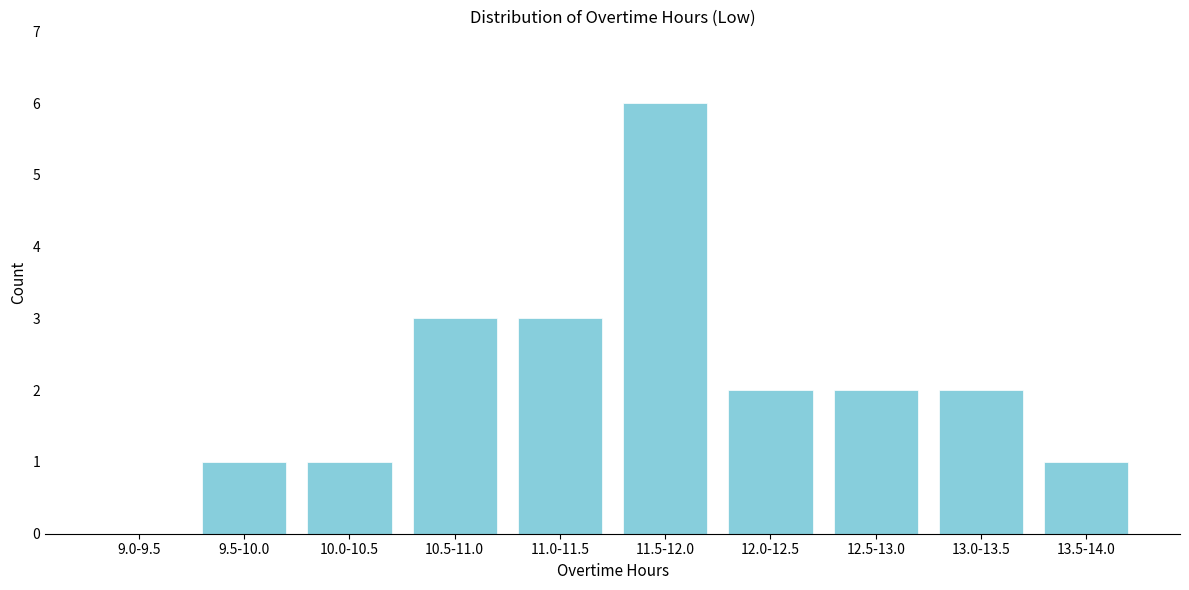

Reading left to right, transcribe all the data shown in this chart.

9.0-9.5=0	9.5-10.0=1	10.0-10.5=1	10.5-11.0=3	11.0-11.5=3	11.5-12.0=6	12.0-12.5=2	12.5-13.0=2	13.0-13.5=2	13.5-14.0=1